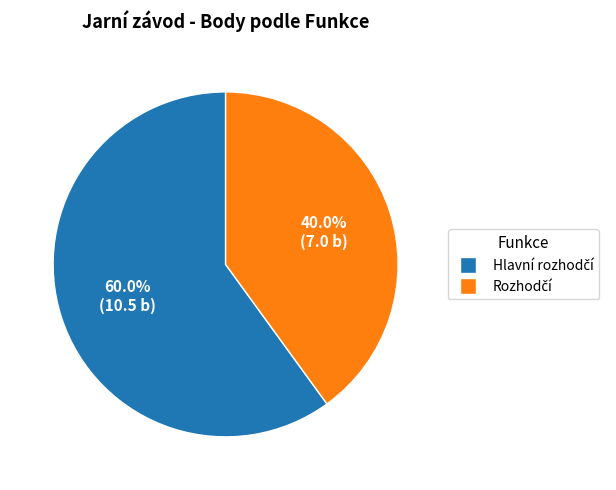

Is there a majority slice in this chart?

Yes